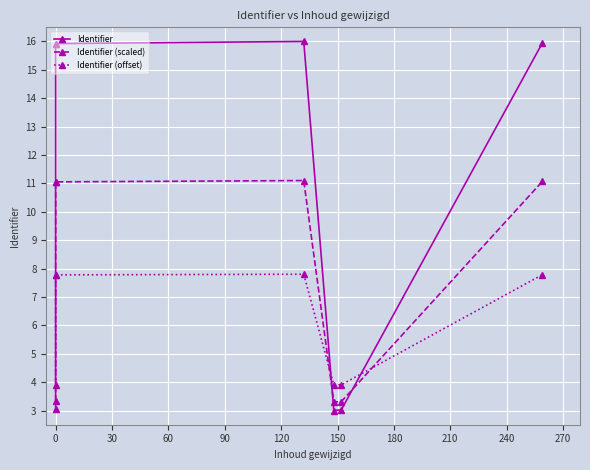

How many lines are shown in the chart?

3